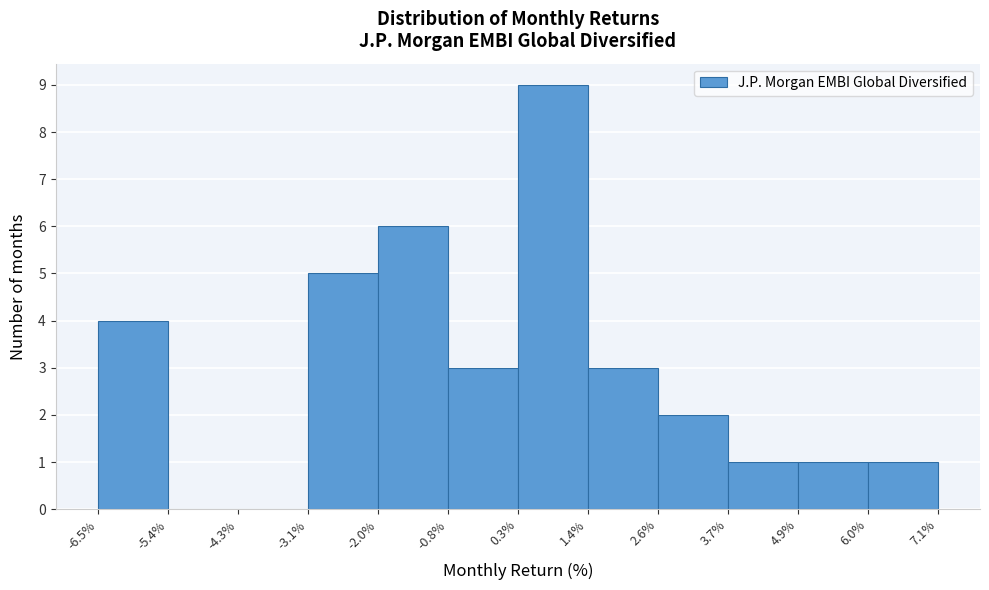

Reading left to right, transcribe this chart: for each bar, give the range it covers on the x-axis and its height. The values are not printed on the chart, so give them approximately, as read against the axis.

-6.5% to -5.4%: 4
-5.4% to -4.3%: 0
-4.3% to -3.1%: 0
-3.1% to -2.0%: 5
-2.0% to -0.8%: 6
-0.8% to 0.3%: 3
0.3% to 1.4%: 9
1.4% to 2.6%: 3
2.6% to 3.7%: 2
3.7% to 4.9%: 1
4.9% to 6.0%: 1
6.0% to 7.1%: 1